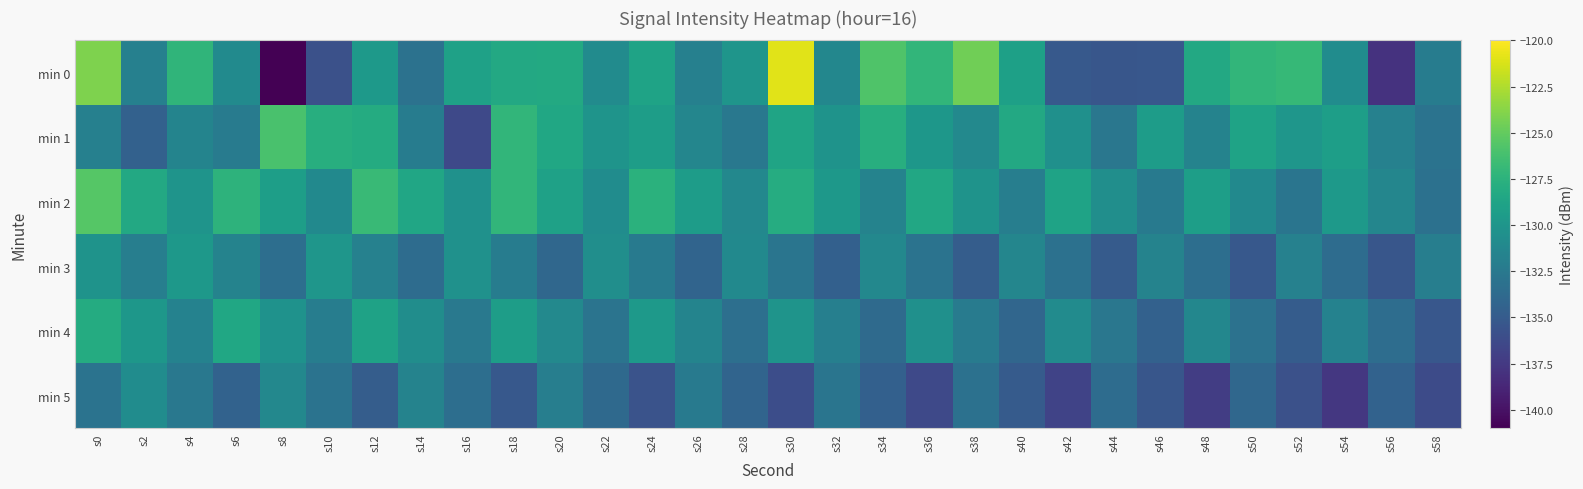

List the series in order of their peak value, lowest first.

min 5, min 3, min 4, min 1, min 2, min 0